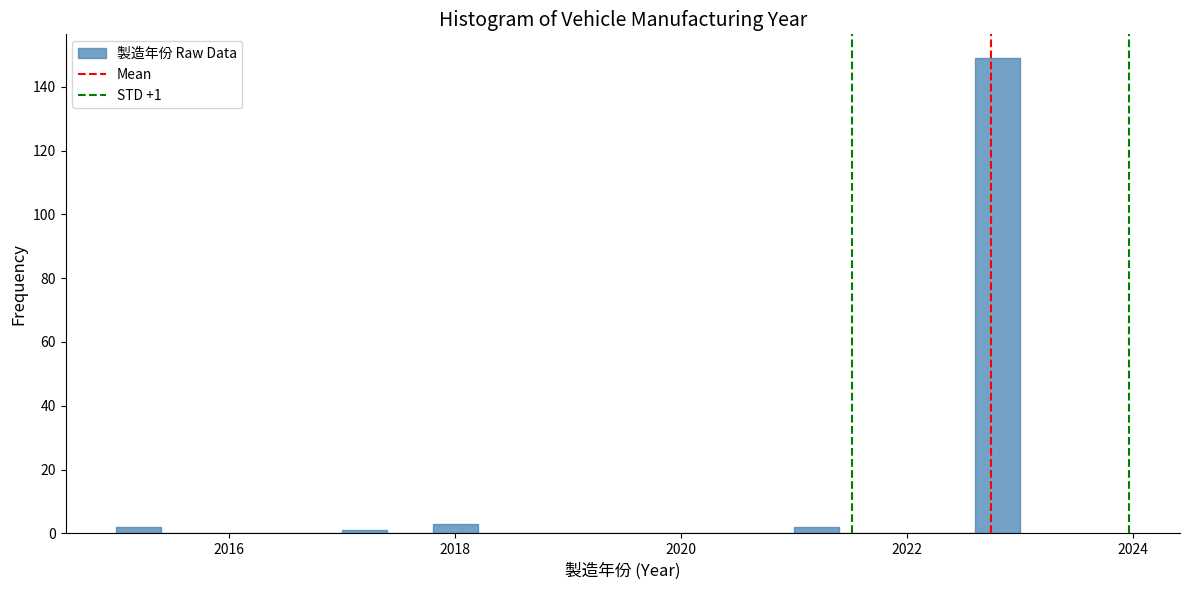

Around what value on the x-axis is the tallest bar? Give the approximate position of its centre, as read against the axis.

2022.8